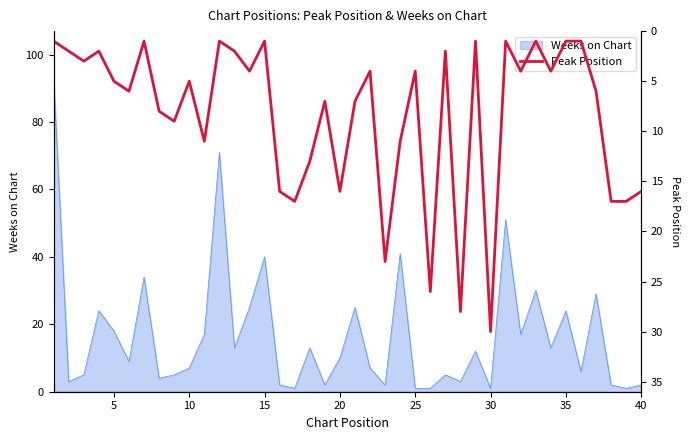

Reading left to right, transcribe all the data shown in this chart.

1	2	3	2	5	6	1	8	9	5	11	1	2	4	1	16	17	13	7	16	7	4	23	11	4	26	2	28	1	30	1	4	1	4	1	1	6	17	17	16